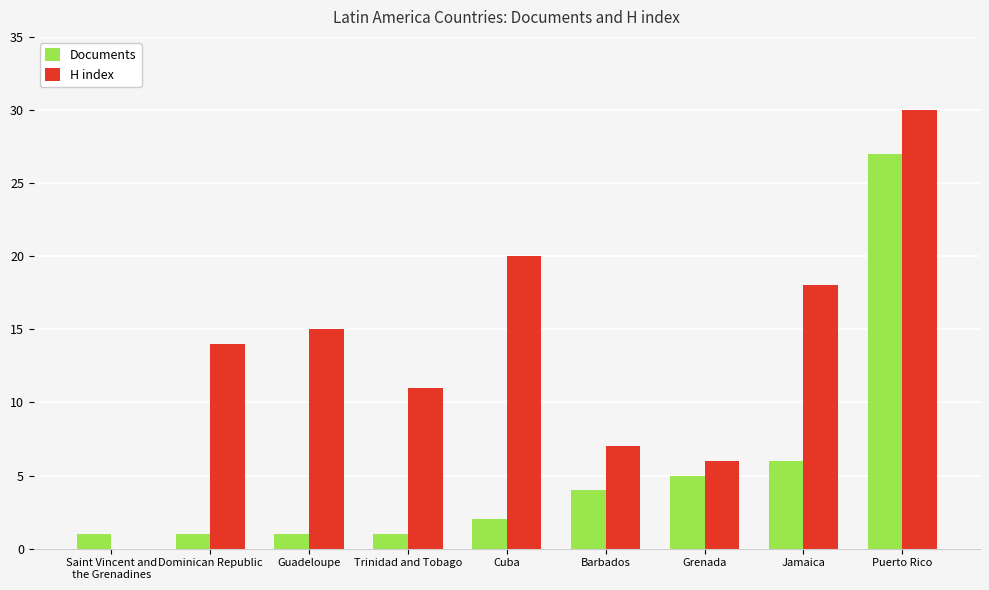

How many categories are shown in the chart?

9